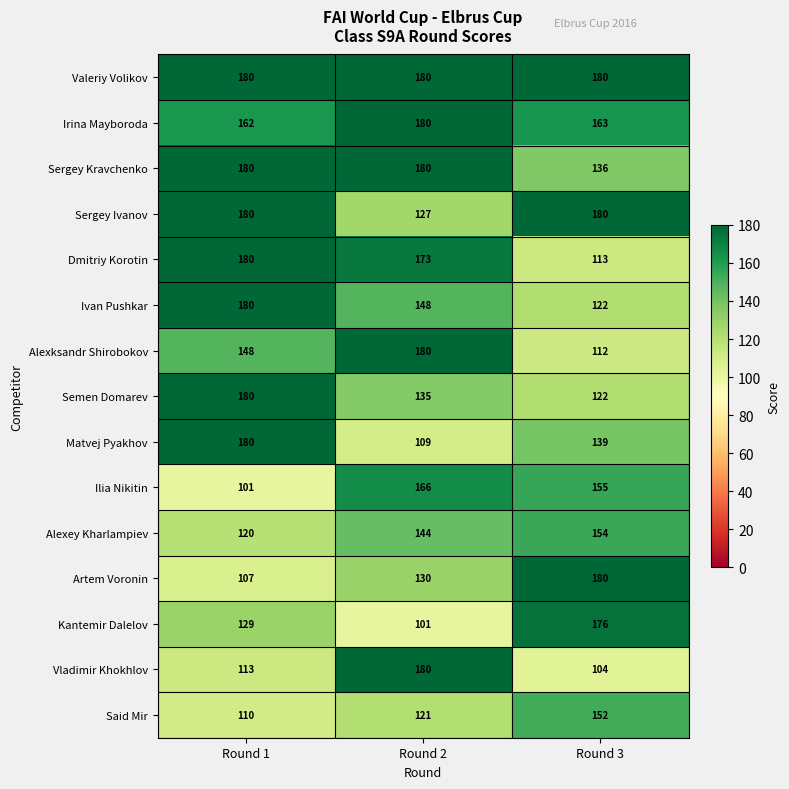

Which series has the largest range (max minus min)?

Vladimir Khokhlov